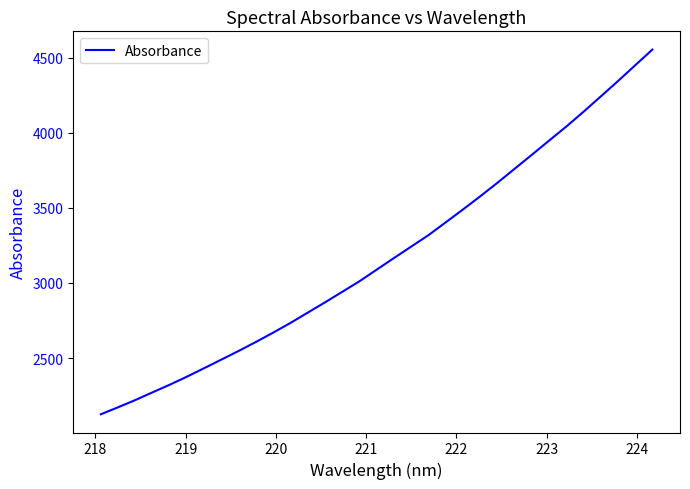

What is the difference between the maximum and minimum values?

2427.9